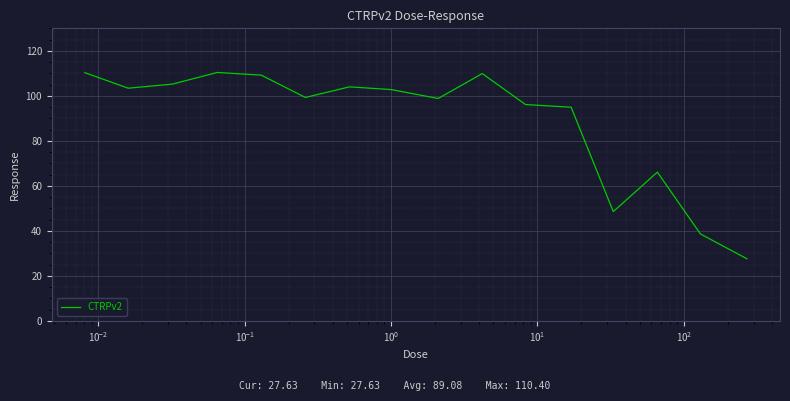

What is the minimum value shown in the chart?

27.6